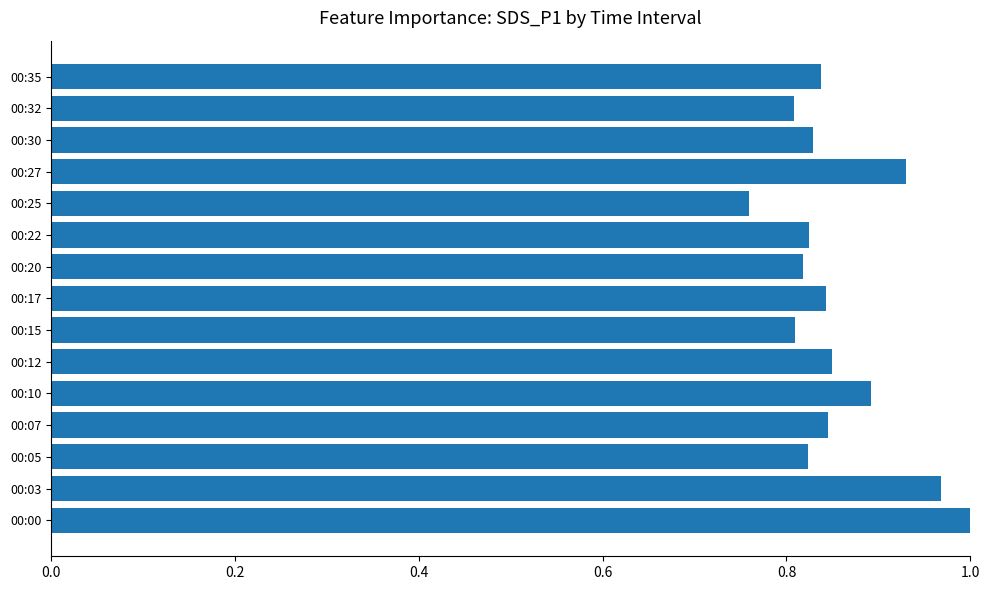

The value at 00:15 is 1.1. True or false?

False